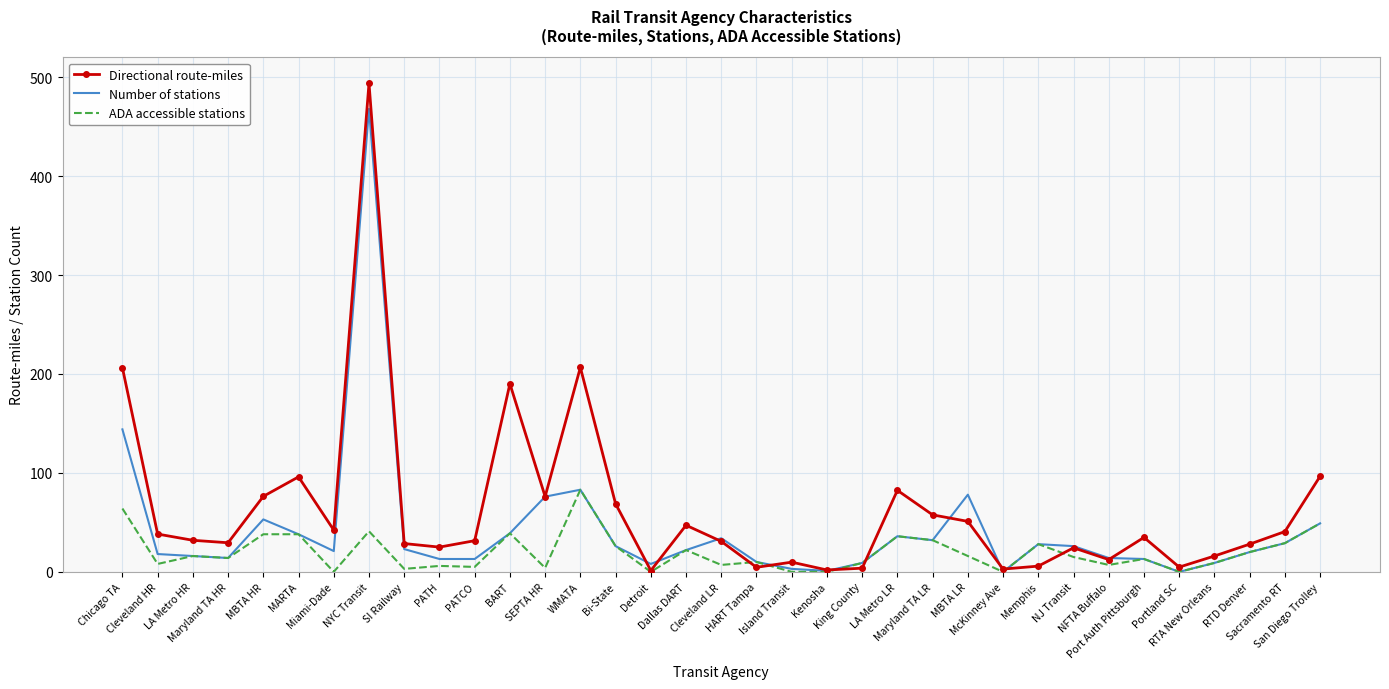

What is the difference between the second highest and minimum values in the Number of stations series?

144.0